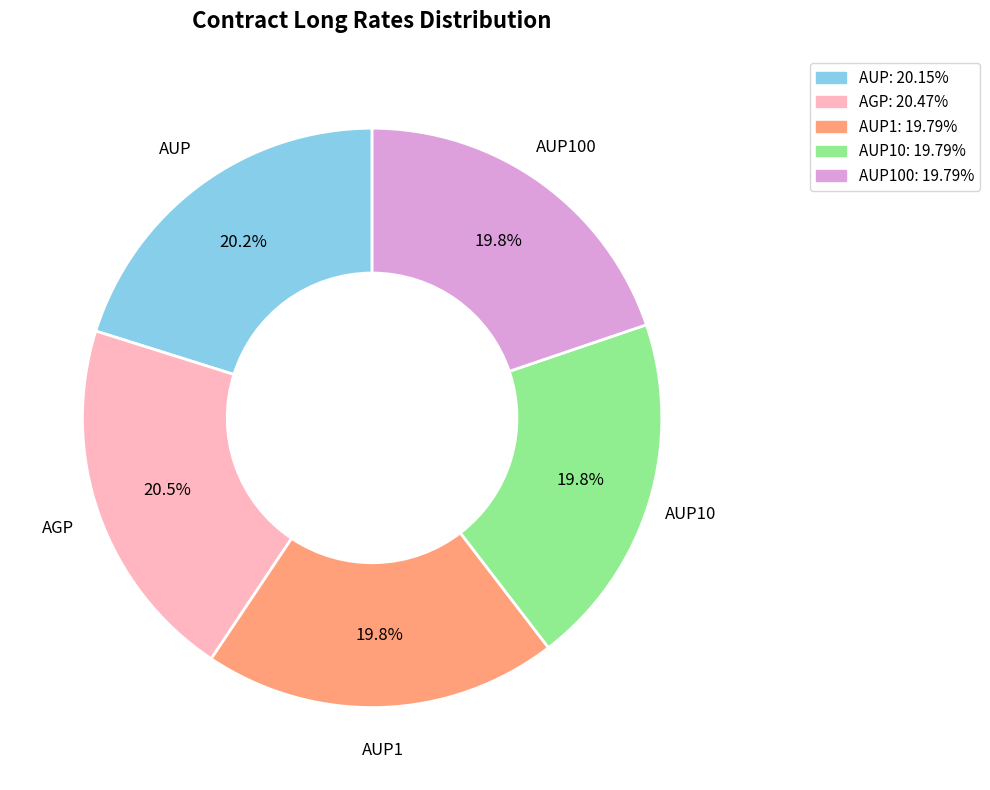

Is there any slice that represents more than half of the pie?

No